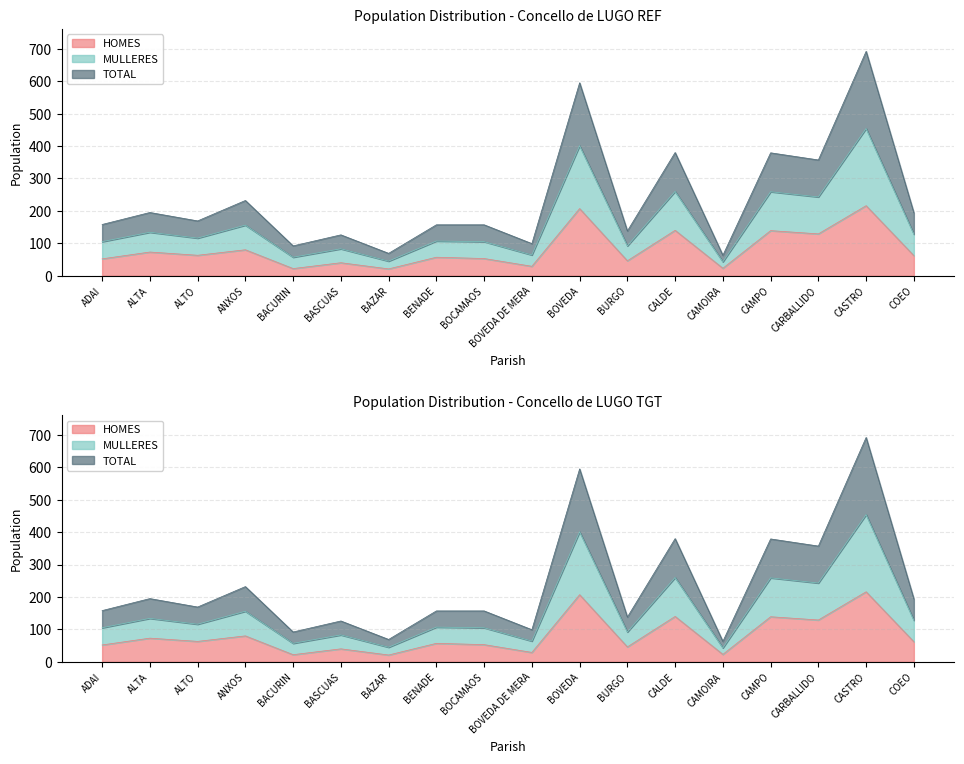

Where does the TOTAL series first go above 116?

ALTA